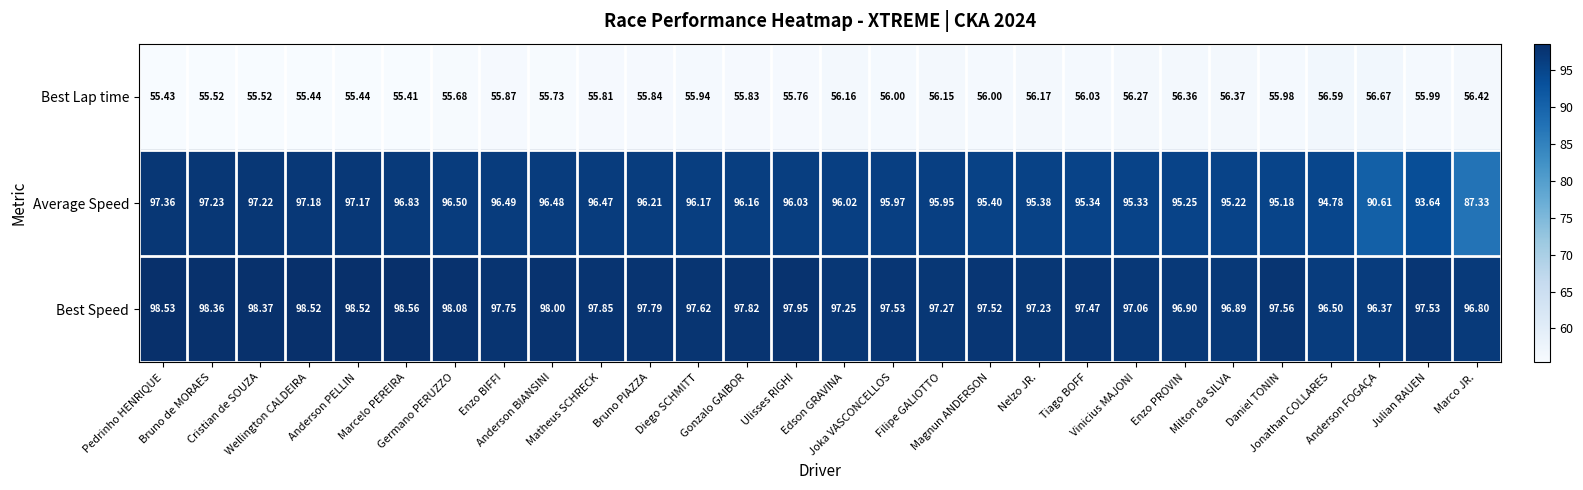

Count the number of data series in this chart.

3